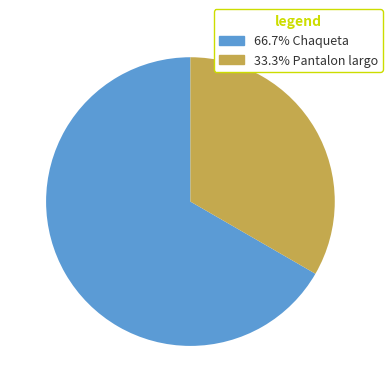

What is the ratio of the value at 33.3% Pantalon largo to the value at 66.7% Chaqueta?

0.5